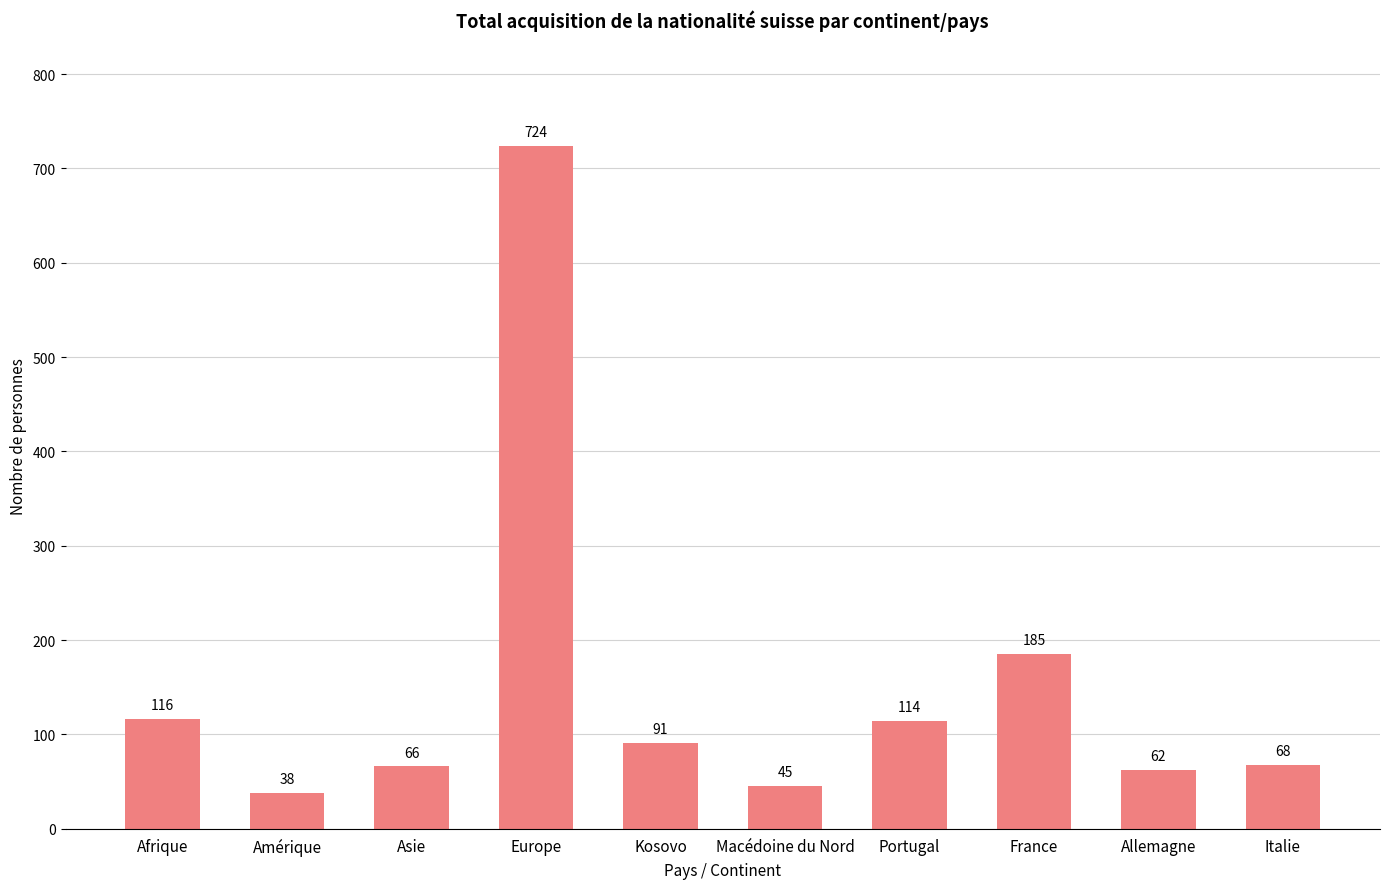

What is the sum of all values?

1509